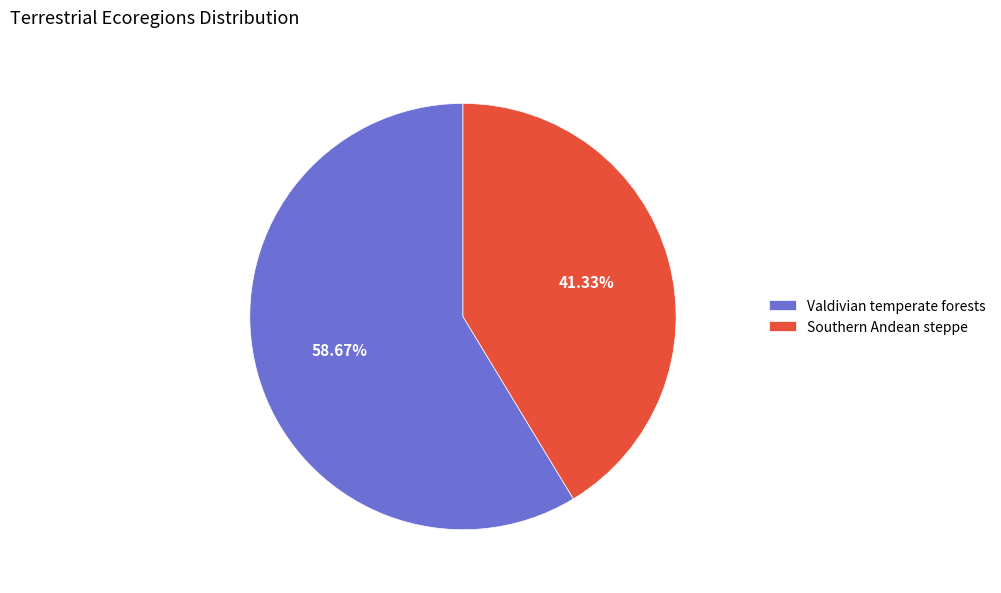

To the nearest percent, what portion does Southern Andean steppe represent?

41%